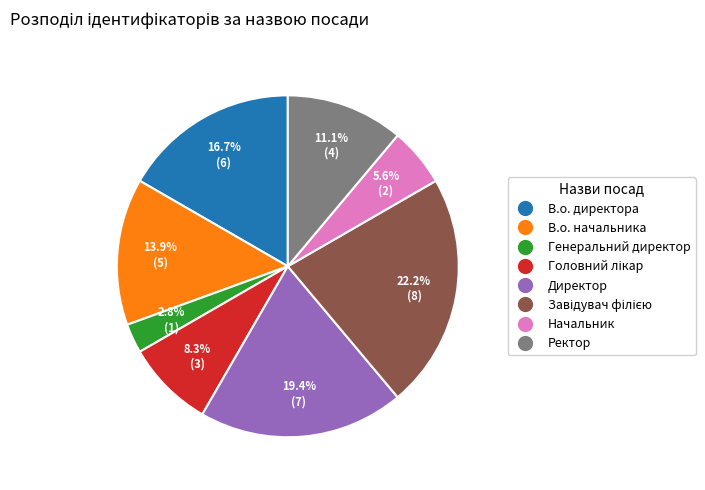

What percentage do Генеральний директор and Ректор together represent?

13.9%